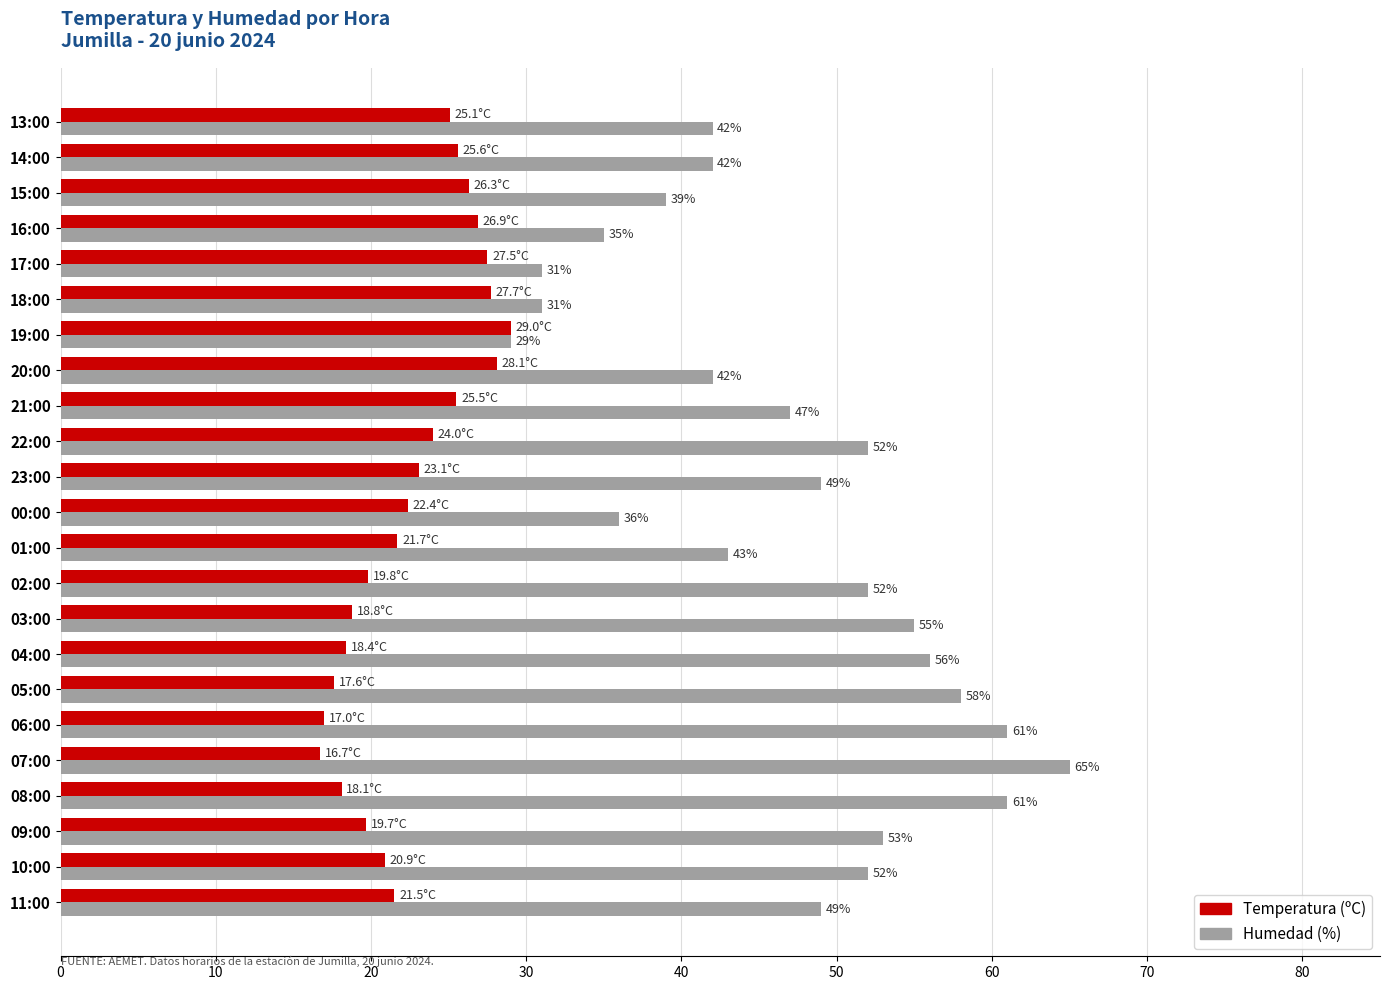

At 06:00, list the series in order from smallest to largest.

Temperatura (ºC), Humedad (%)